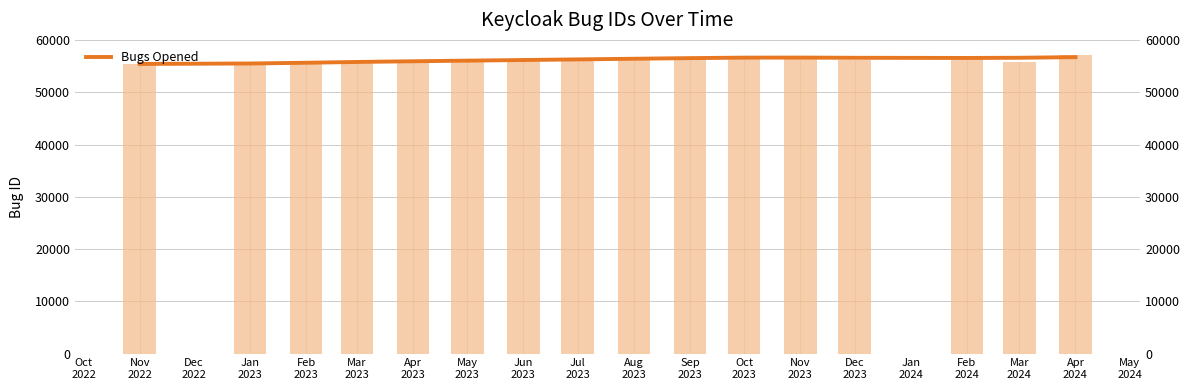

Approximately how many times larger is the value at Nov 2023 compared to Dec 2023?

1.0